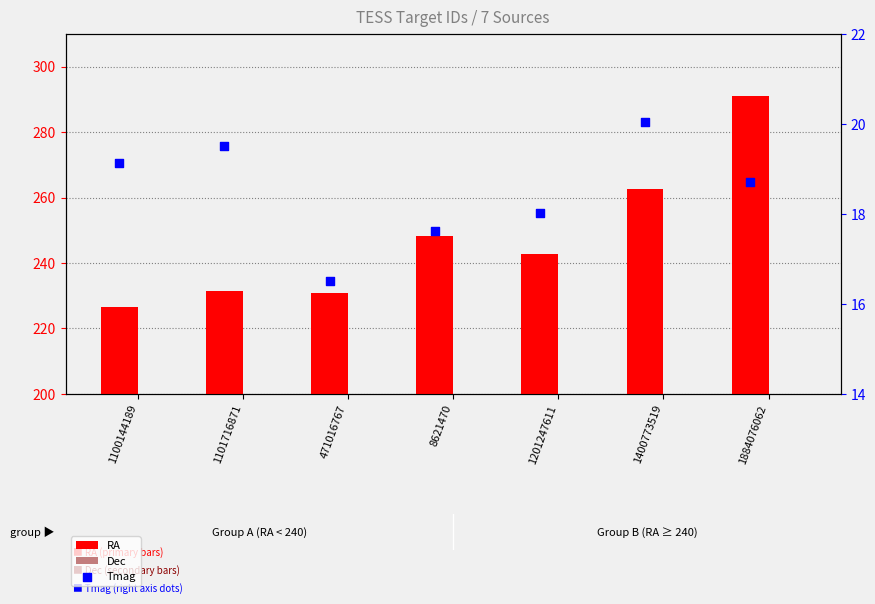

At how many categories does at least one series exceed 226?

7